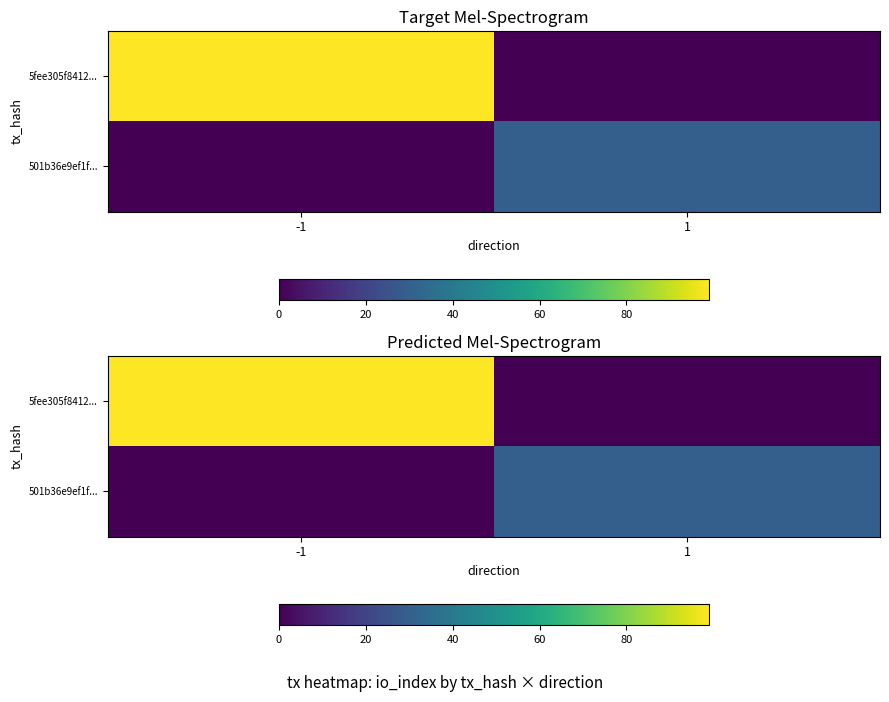

True or false: 501b36e9ef1f... has a value of 18 at -1.

False